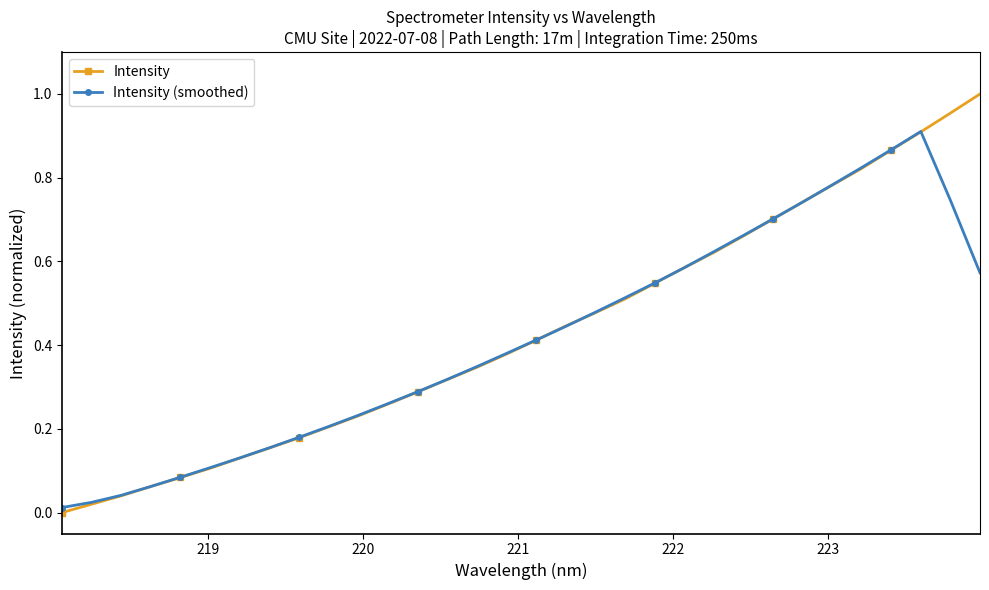

True or false: Intensity (smoothed) has more than 0 interior local peaks.

True